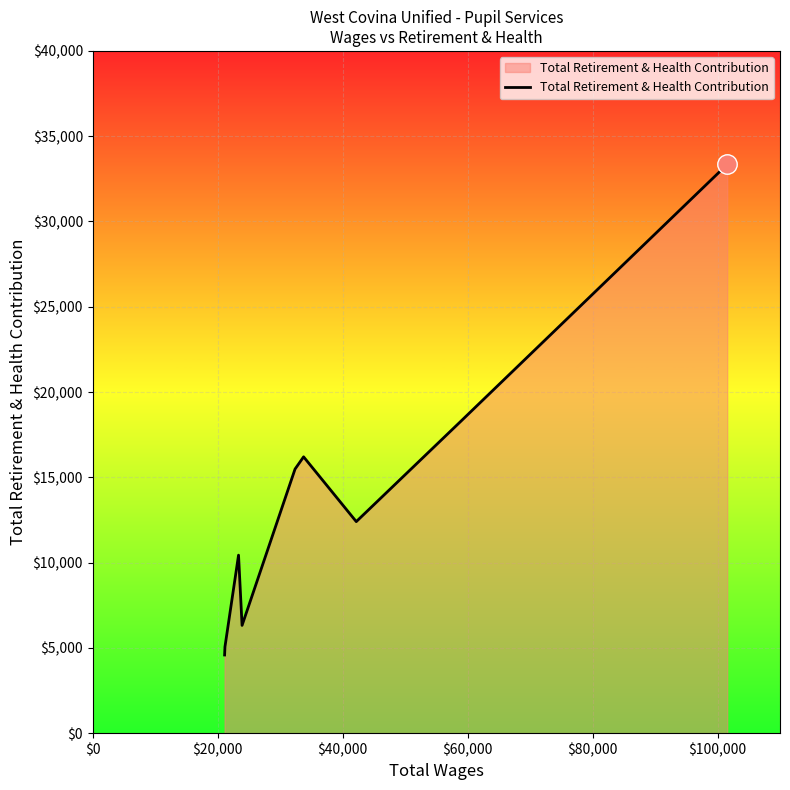

What is the maximum value shown in the chart?

33346